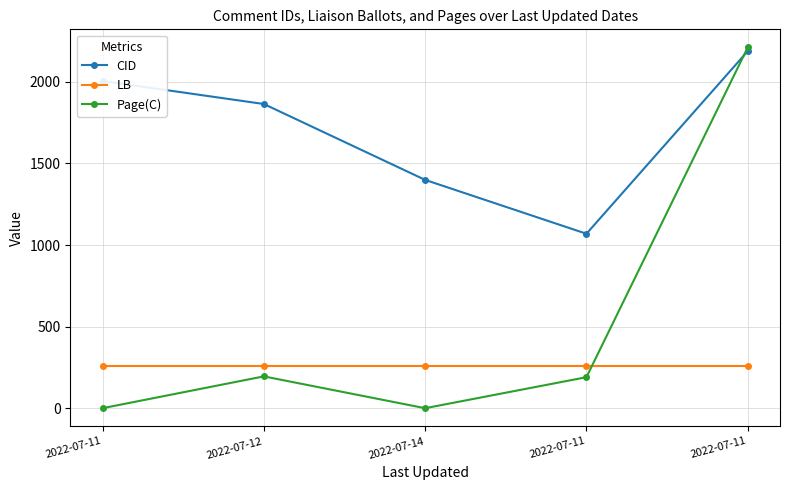

Reading right to left, what are all the values shown in this chart?

CID: 2022-07-11=2188	2022-07-11=1069	2022-07-14=1399	2022-07-12=1864	2022-07-11=2005
LB: 2022-07-11=258	2022-07-11=258	2022-07-14=258	2022-07-12=258	2022-07-11=258
Page(C): 2022-07-11=2211	2022-07-11=190	2022-07-14=0	2022-07-12=195	2022-07-11=0